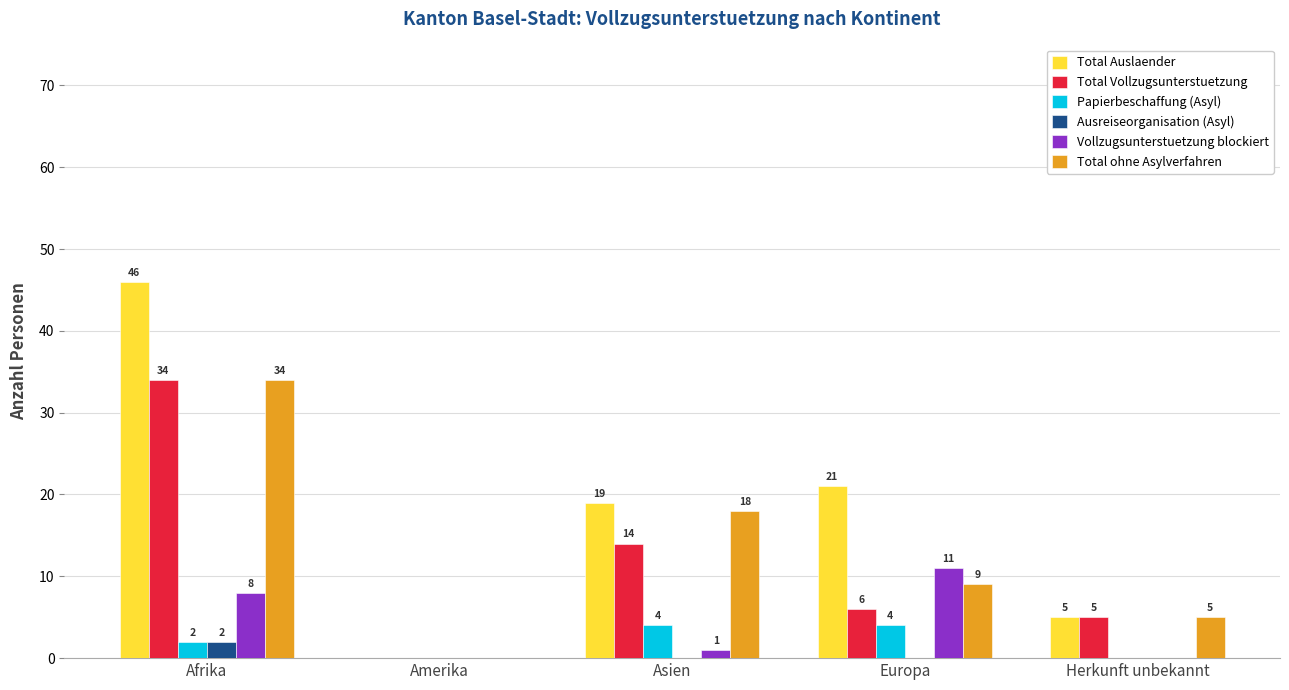

Which series changed the most between Amerika and Asien?

Total Auslaender